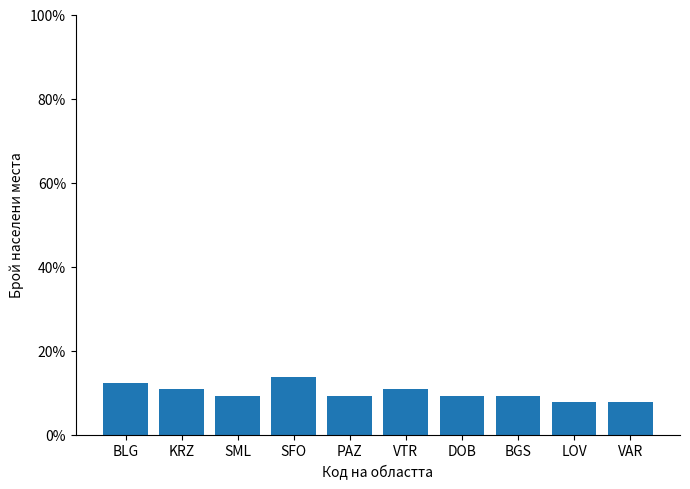

Which has a higher value, KRZ or PAZ?

KRZ